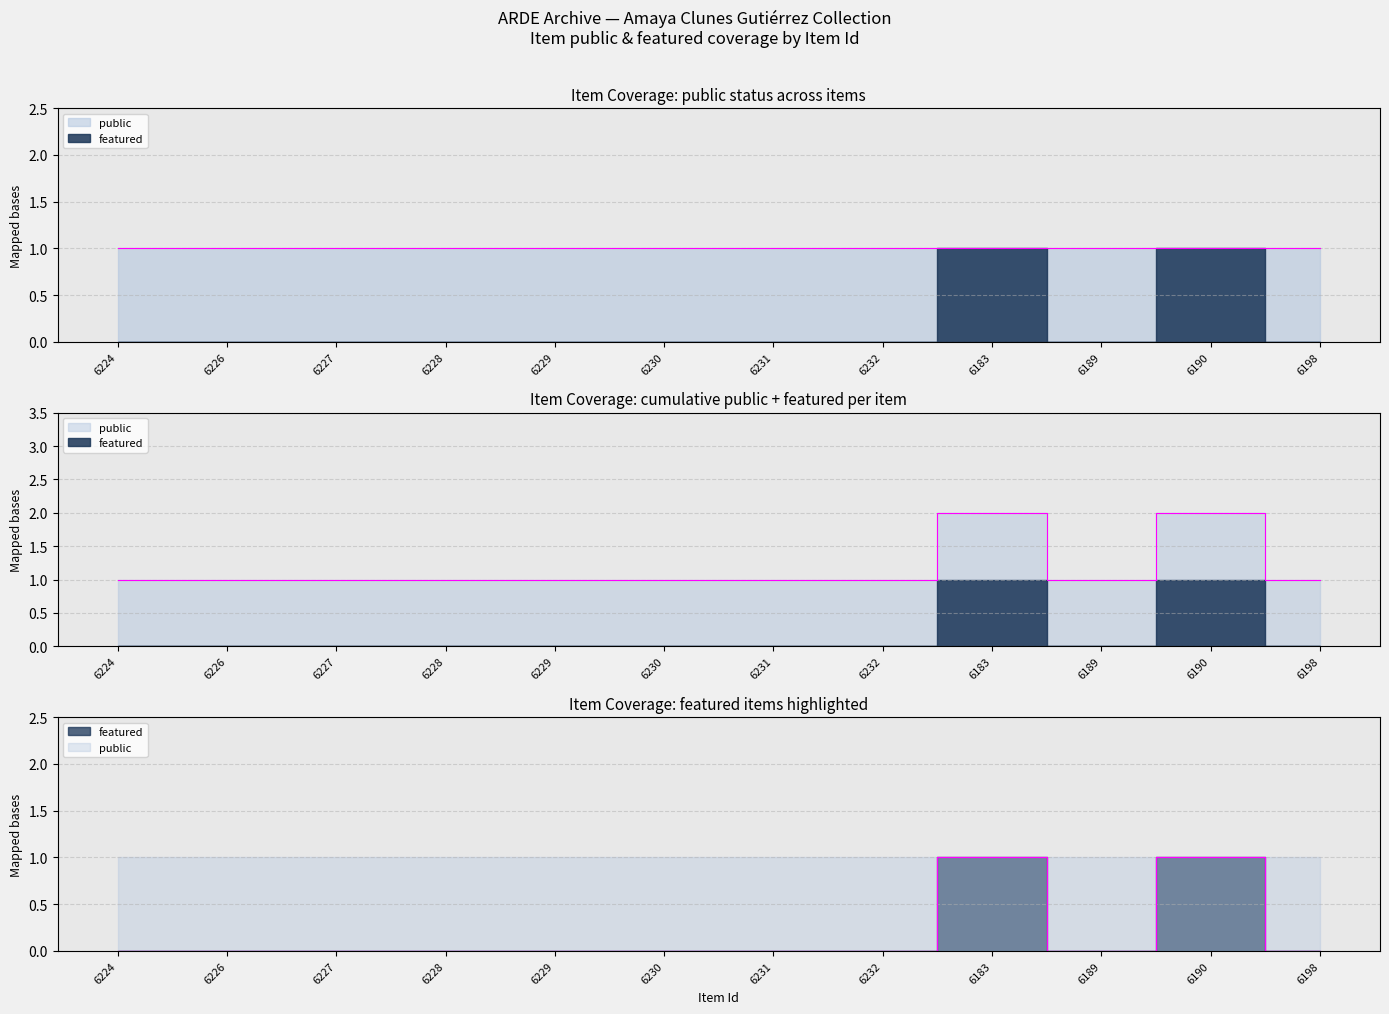

What is the difference between the maximum and minimum values?

1